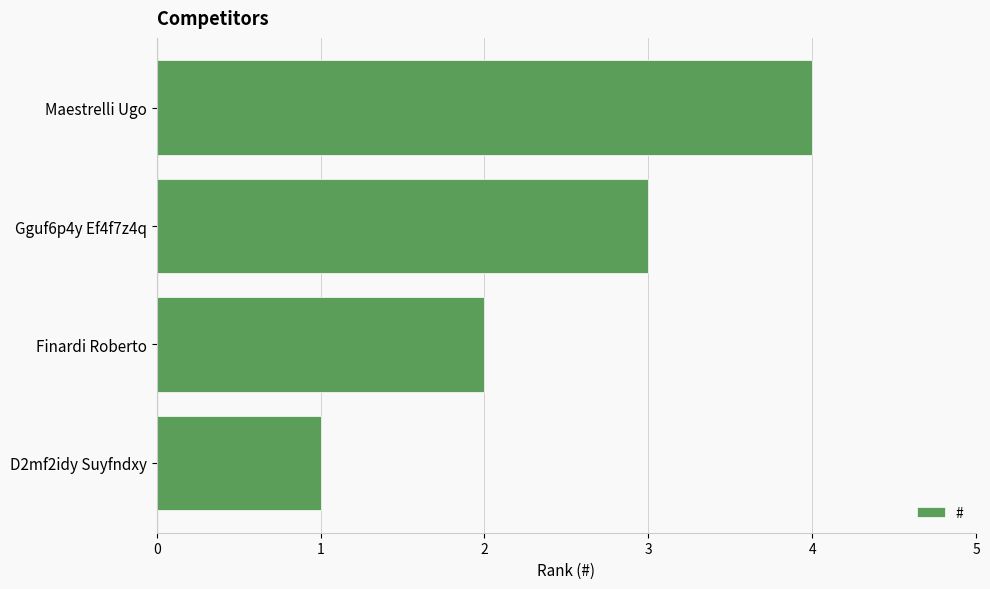

What is the sum of all values?

10